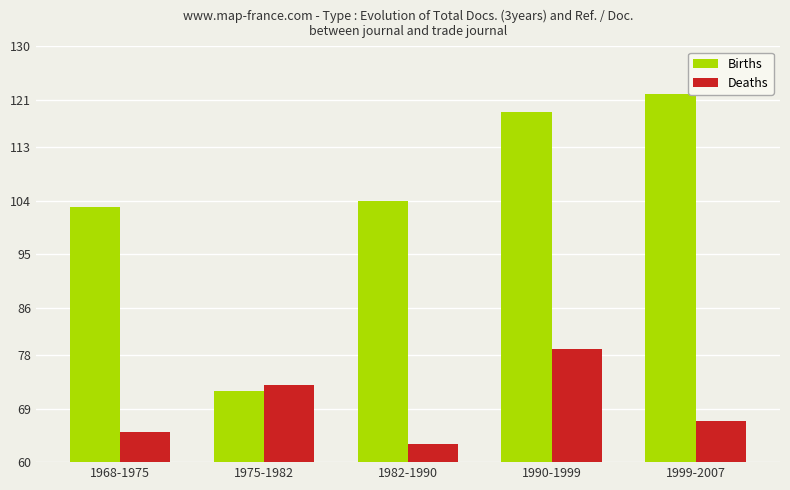

Are the bars horizontal?

No